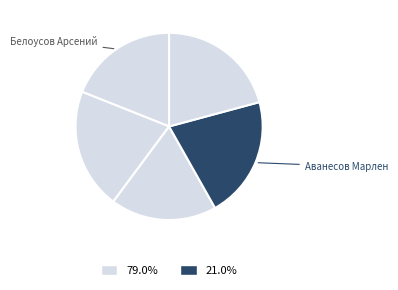

How many slices are in this pie chart?

5